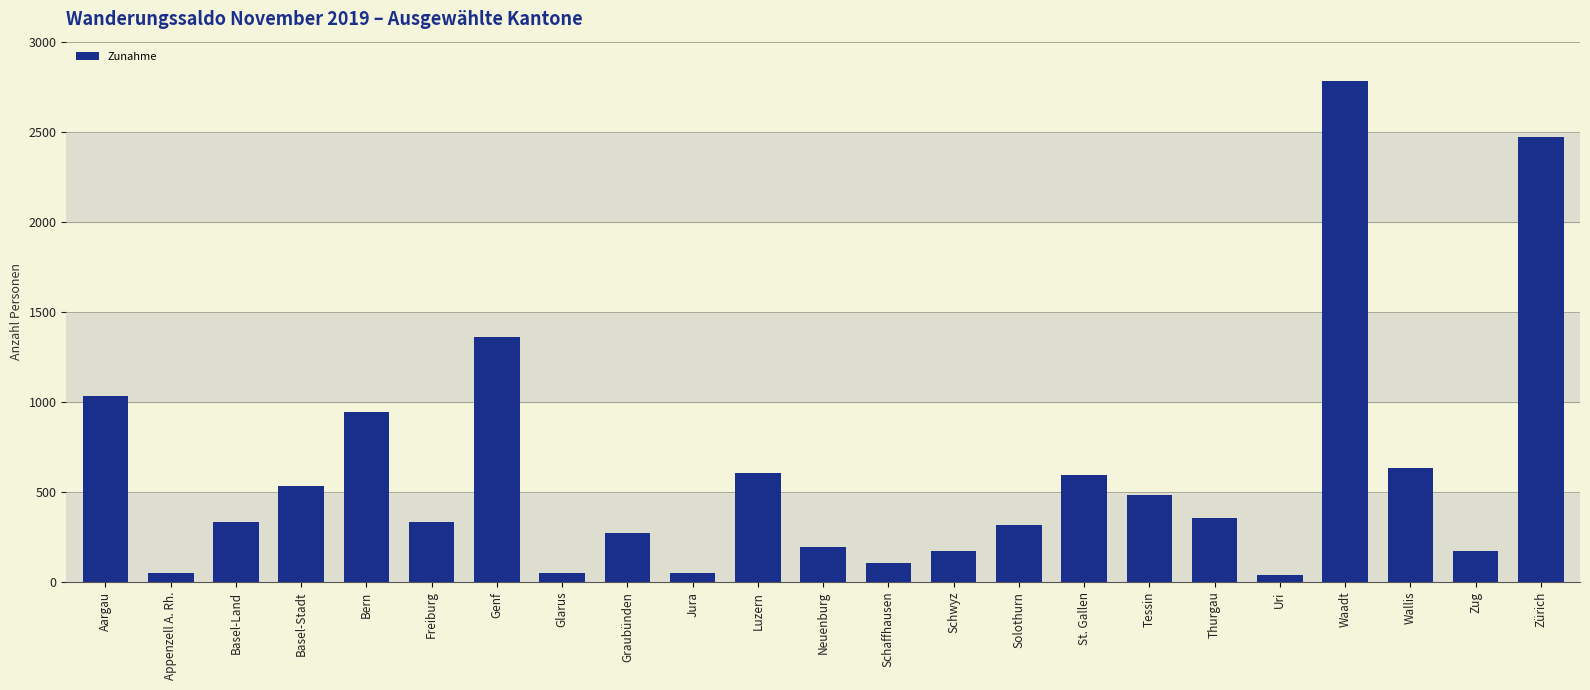

What is the ratio of the value at Basel-Stadt to the value at Genf?

0.4